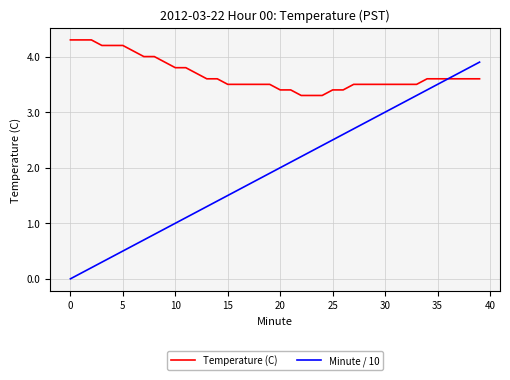

Reading left to right, what are all the values shown in this chart?

Temperature (C): 4.3	4.3	4.3	4.2	4.2	4.2	4.1	4.0	4.0	3.9	3.8	3.8	3.7	3.6	3.6	3.5	3.5	3.5	3.5	3.5	3.4	3.4	3.3	3.3	3.3	3.4	3.4	3.5	3.5	3.5	3.5	3.5	3.5	3.5	3.6	3.6	3.6	3.6	3.6	3.6
Minute / 10: 0.0	0.1	0.2	0.3	0.4	0.5	0.6	0.7	0.8	0.9	1.0	1.1	1.2	1.3	1.4	1.5	1.6	1.7	1.8	1.9	2.0	2.1	2.2	2.3	2.4	2.5	2.6	2.7	2.8	2.9	3.0	3.1	3.2	3.3	3.4	3.5	3.6	3.7	3.8	3.9